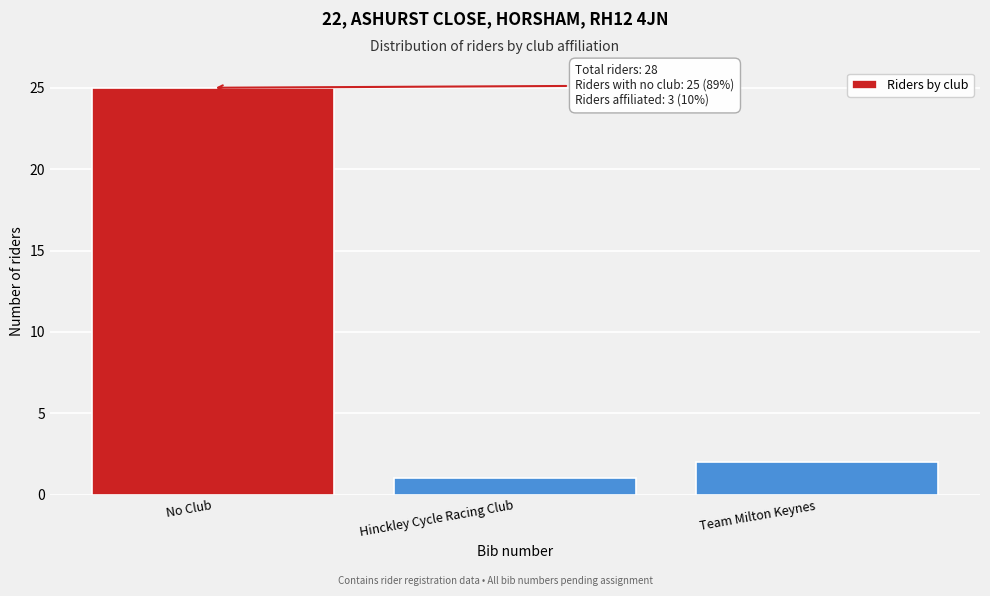

Reading right to left, extract all data points from this chart.

2	1	25